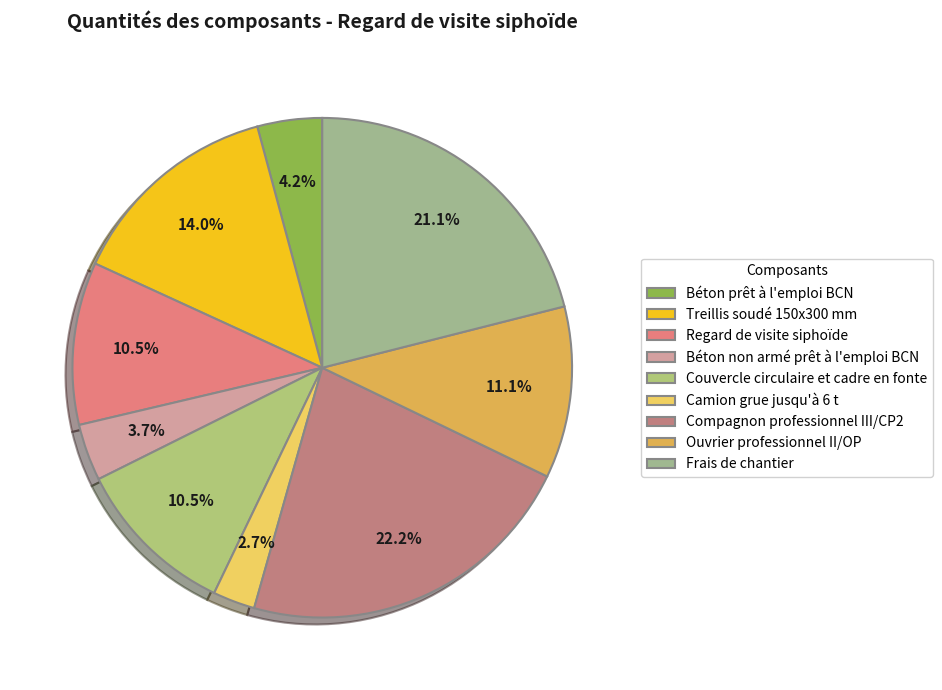

True or false: Camion grue jusqu'à 6 t accounts for 3% of the total.

True